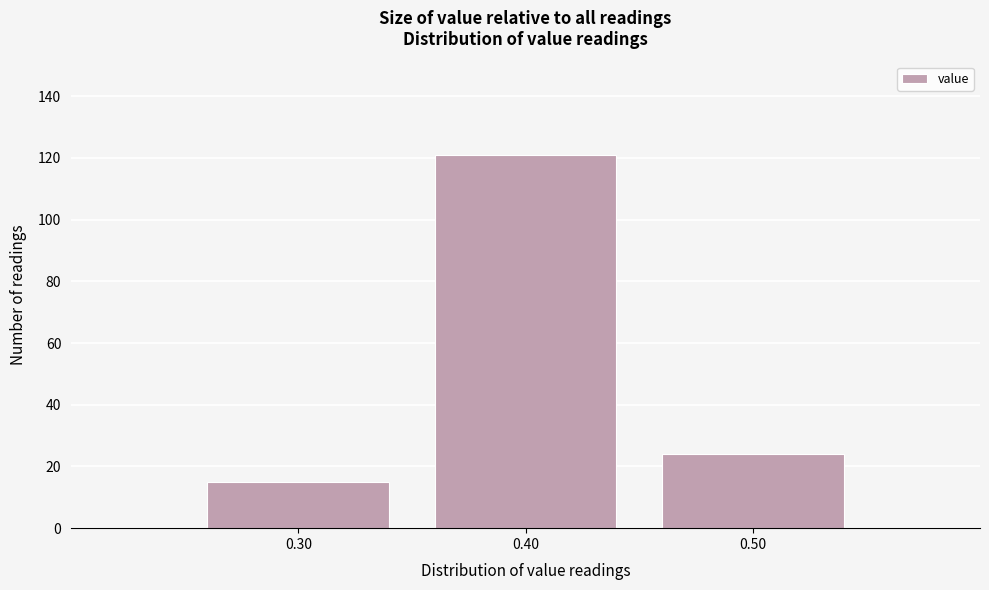

Reading right to left, transcribe all the data shown in this chart.

24	121	15